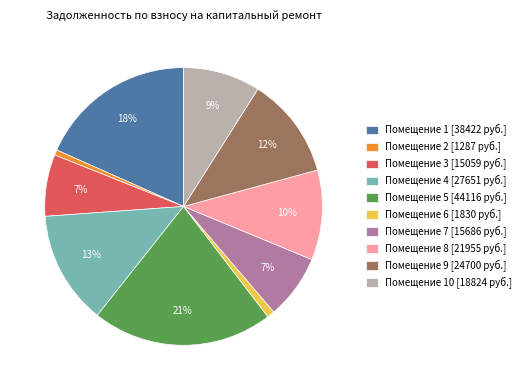

The Помещение 9 [24700 руб.] slice represents 12% of the pie. True or false?

True